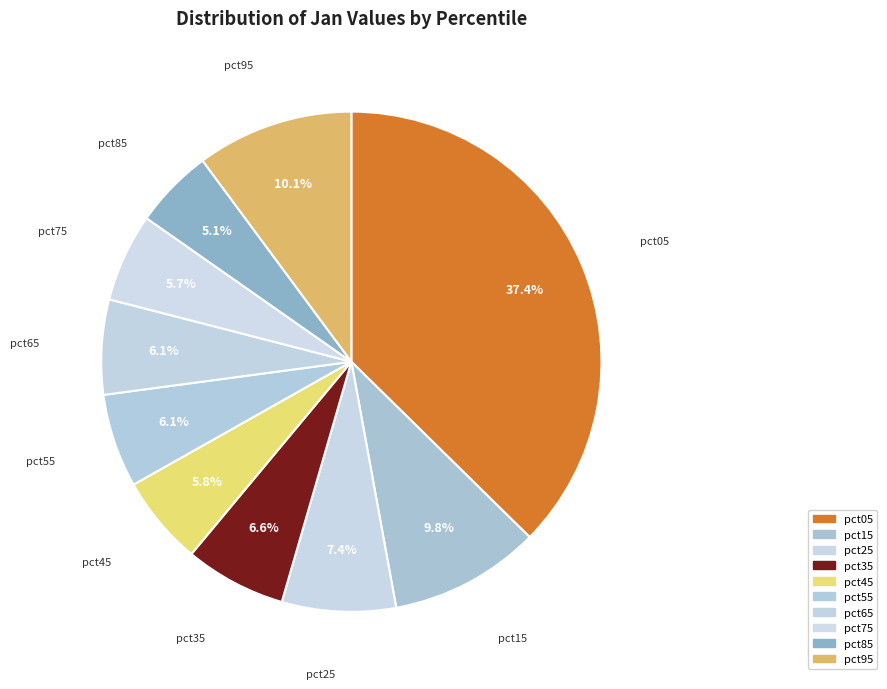

How many segments does this pie chart have?

10